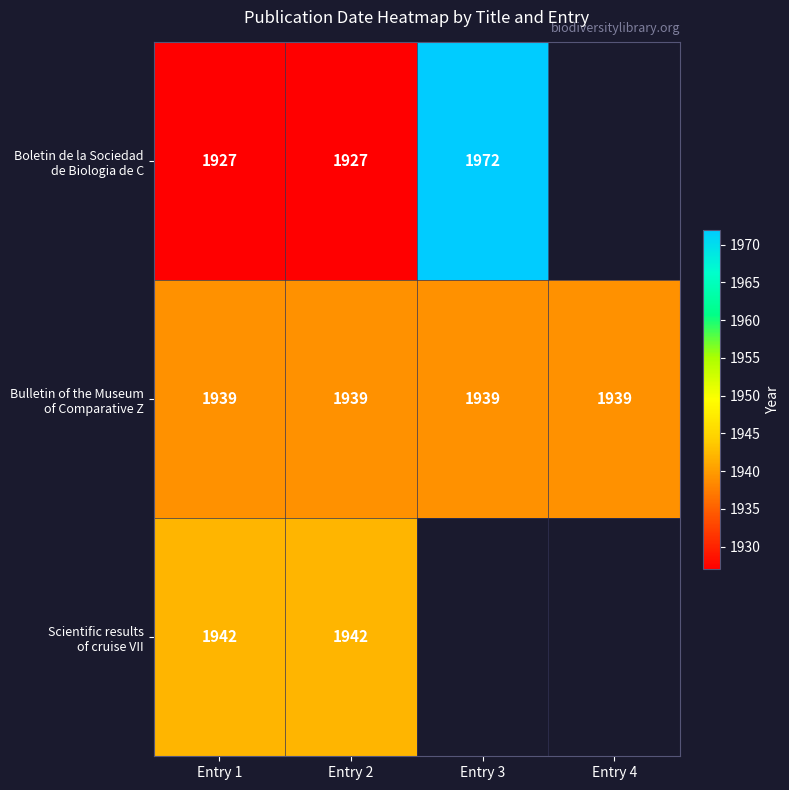

At which label does Boletin de la Sociedad de Biologia de C first exceed 1927?

Entry 3